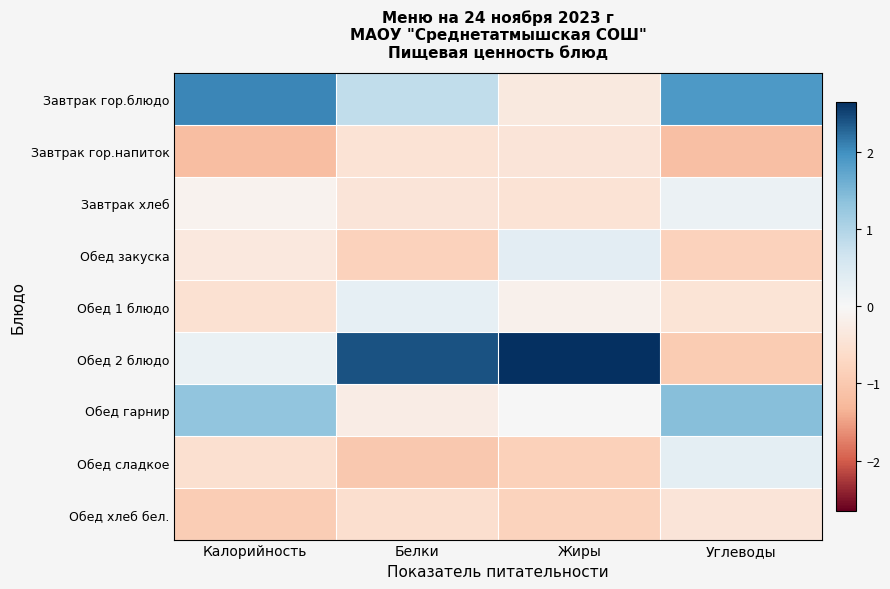

At which category is the sum across all series the highest?

Калорийность